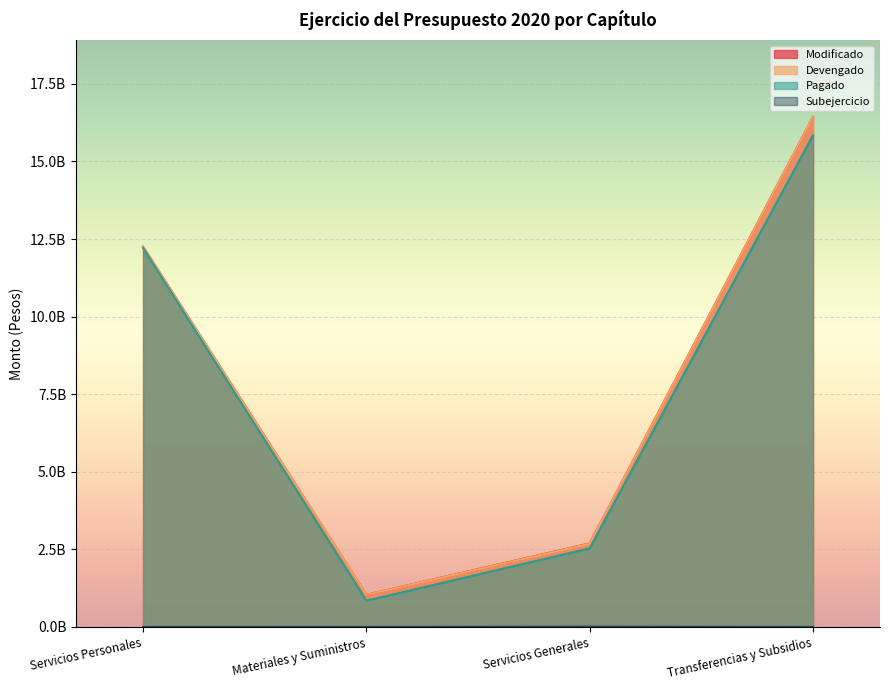

At Servicios Generales, list the series in order from smallest to largest.

Subejercicio, Pagado, Devengado, Modificado